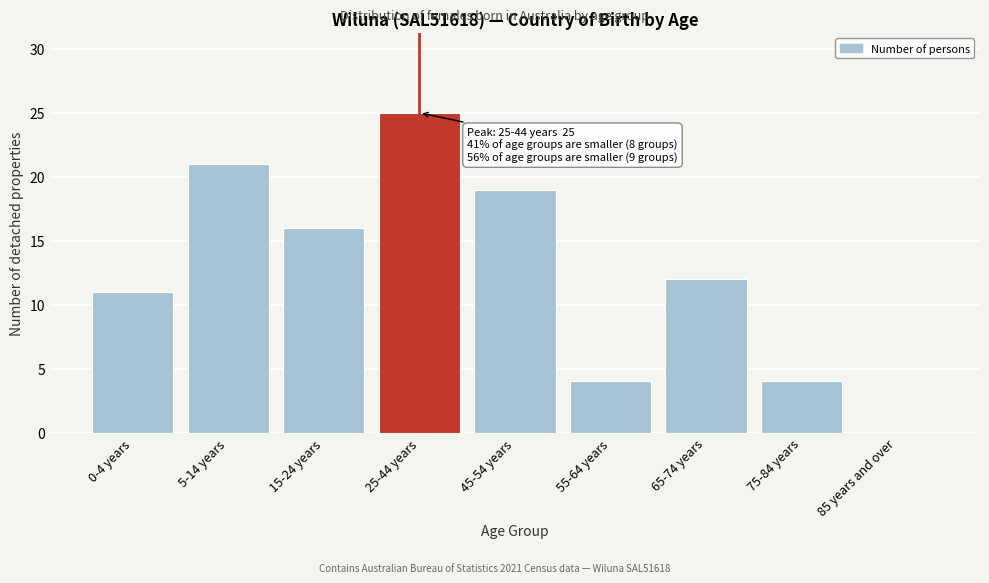

Reading left to right, list all the values displayed in this chart.

0-4 years=11	5-14 years=21	15-24 years=16	25-44 years=25	45-54 years=19	55-64 years=4	65-74 years=12	75-84 years=4	85 years and over=0